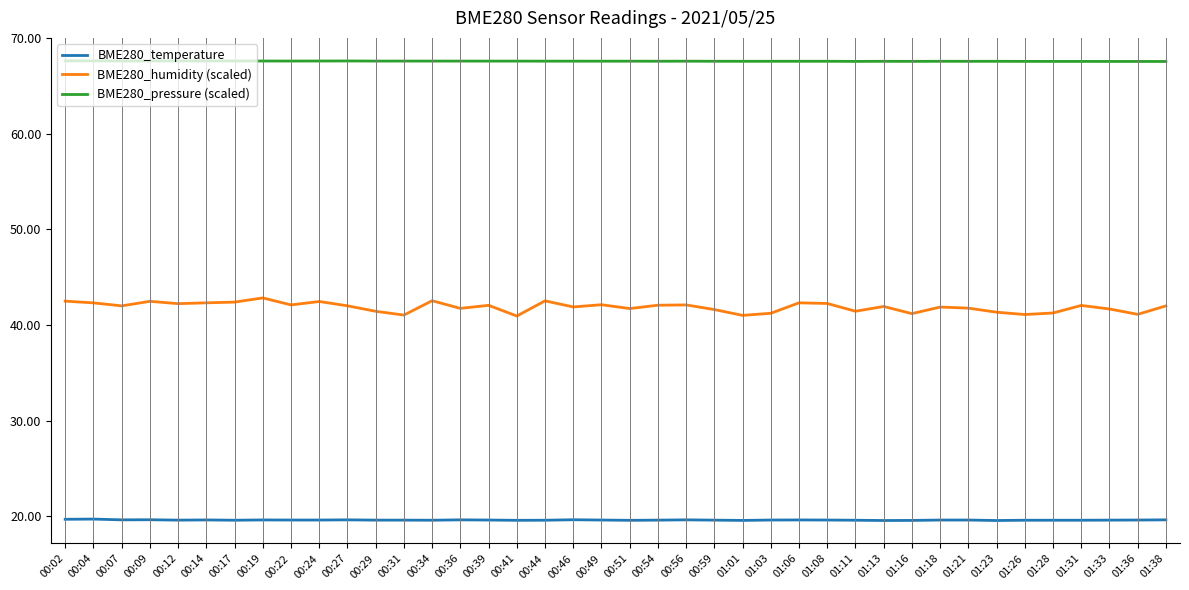

Between 00:34 and 00:41, which series saw the biggest shift?

BME280_humidity (scaled)